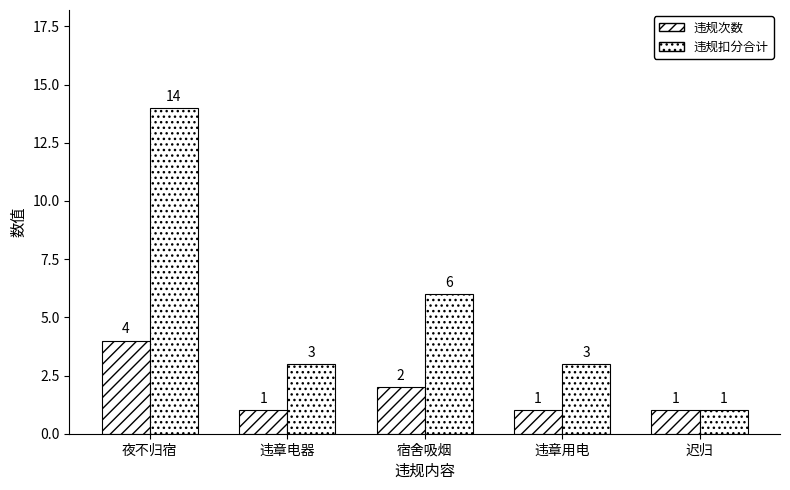

Are the bars grouped side by side (vs. stacked)?

Yes